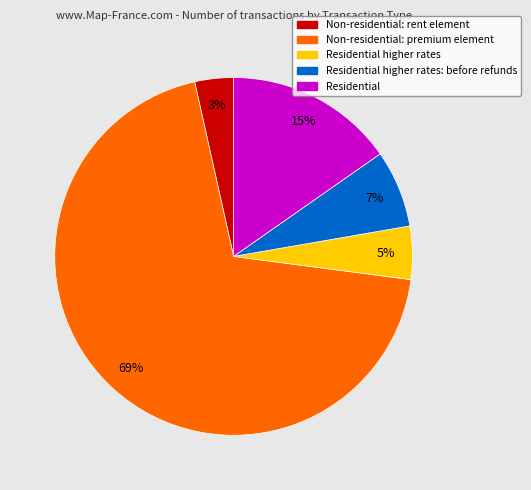

Is there a majority slice in this chart?

Yes